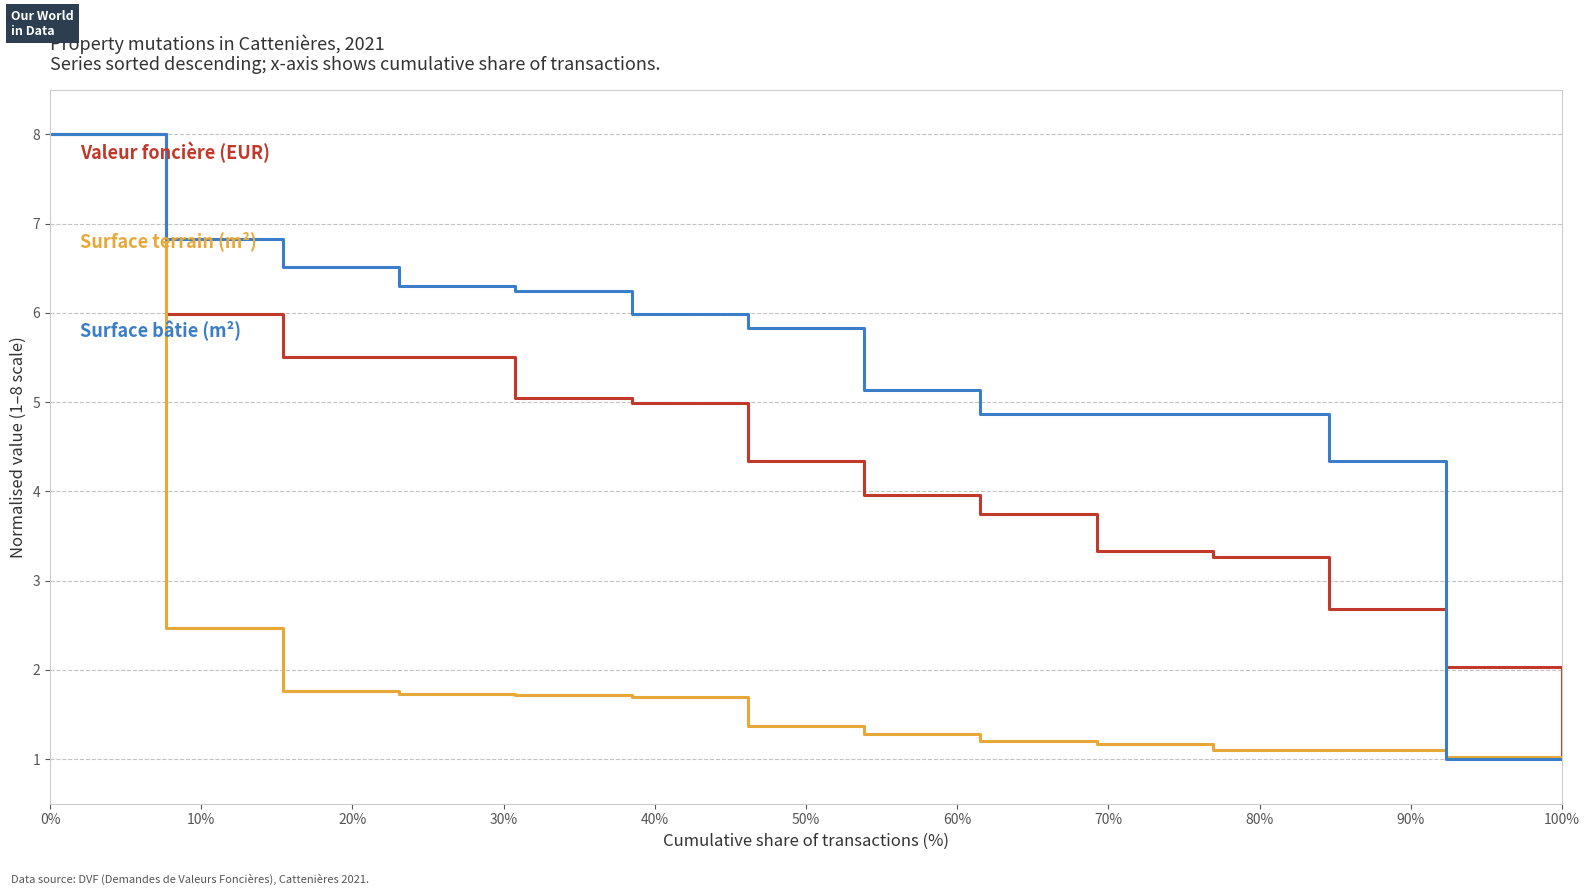

What is the maximum value shown in the chart?

8.0